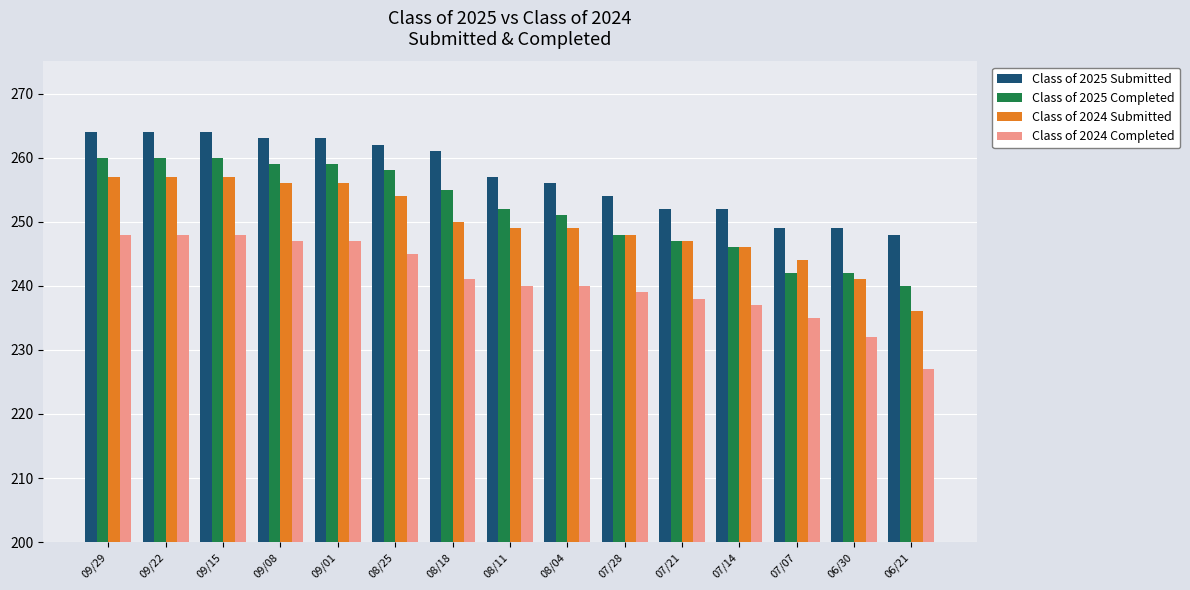

What is the difference between the maximum and minimum values in the Class of 2024 Submitted series?

21